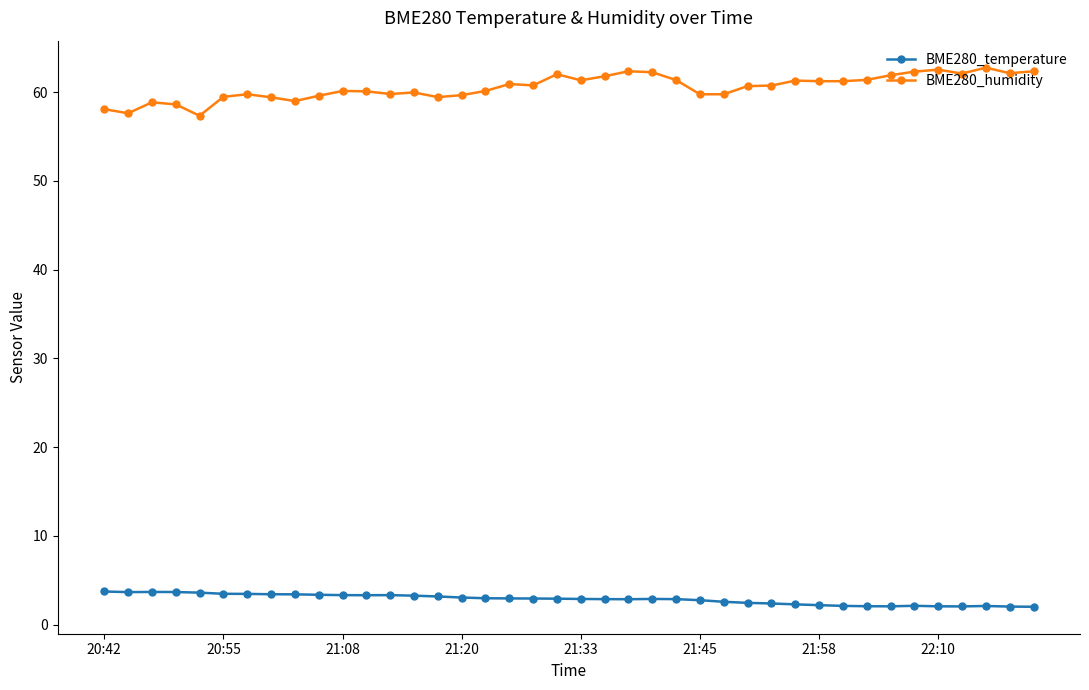

True or false: BME280_temperature and BME280_humidity cross at least once.

False